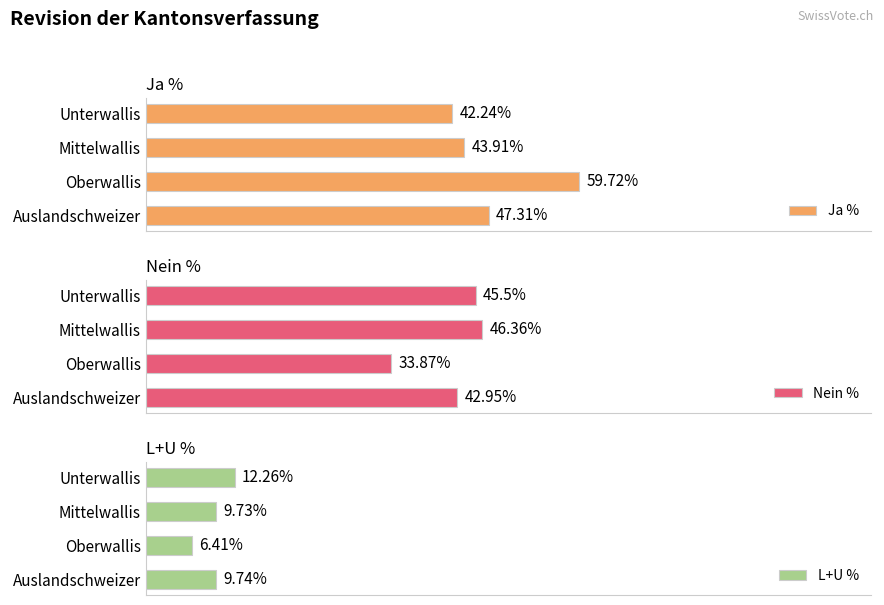

What are all the series names shown in the legend?

Ja %, Nein %, L+U %